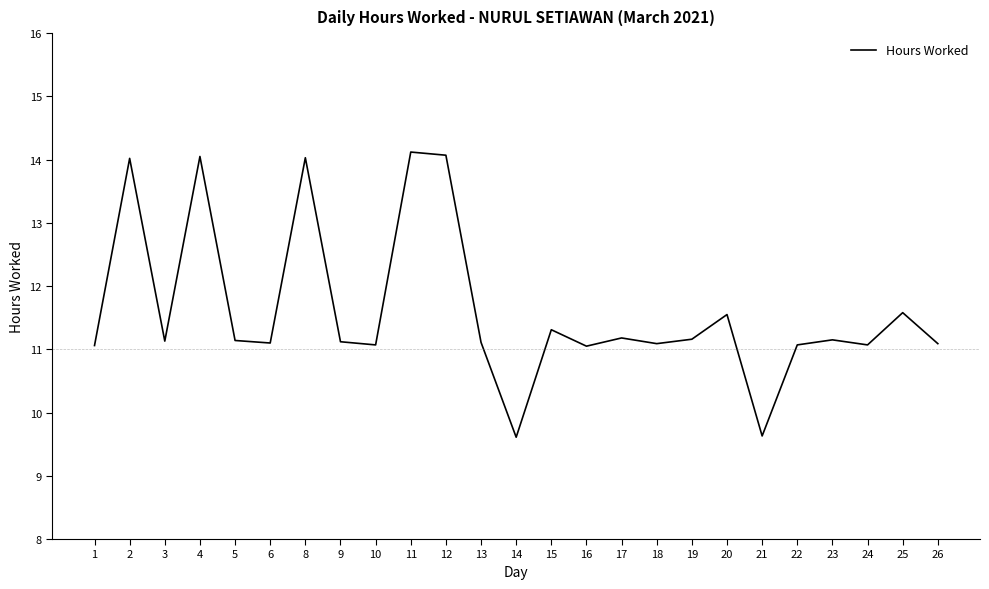

How many distinct data groups are displayed?

1